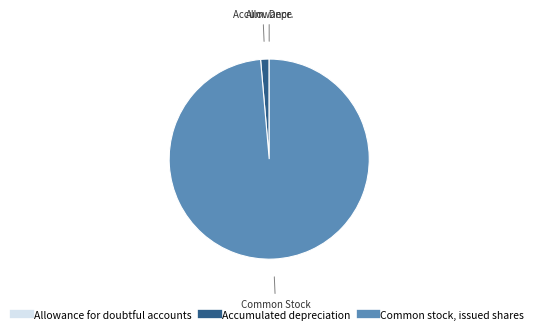

Between Accumulated depreciation and Common stock, issued shares, which is larger?

Common stock, issued shares